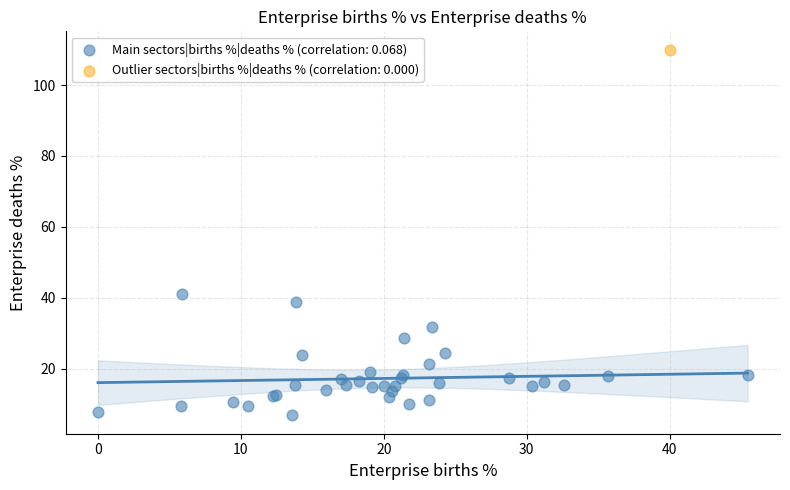

What are all the series names shown in the legend?

Main sectors|births %|deaths % (correlation: 0.068), Outlier sectors|births %|deaths % (correlation: 0.000)